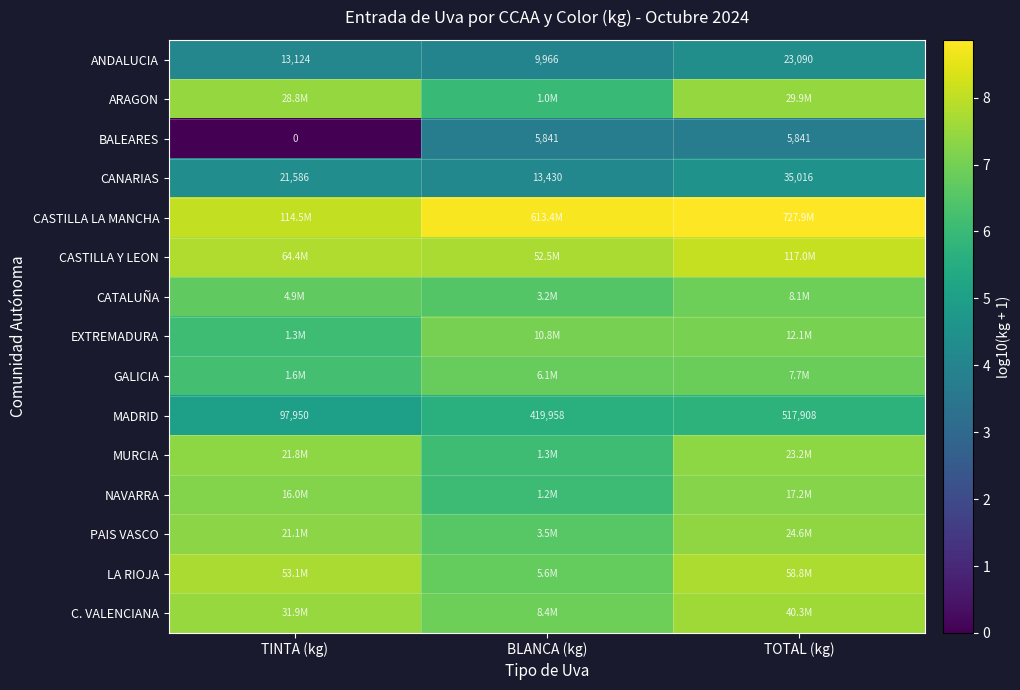

Which category has the lowest value in the MADRID series?

TINTA (kg)